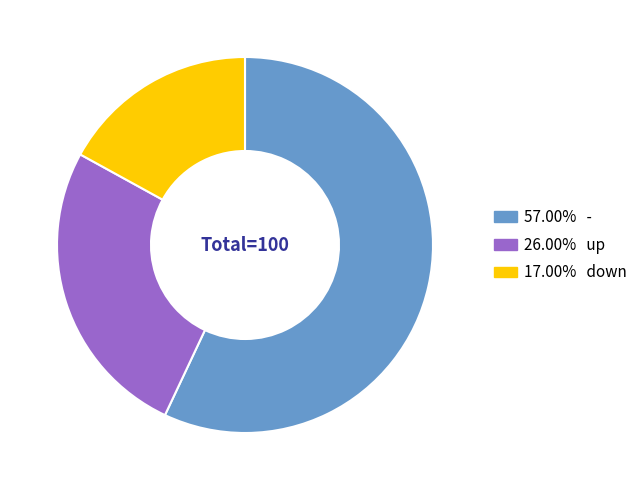

Count the number of slices in the pie.

3